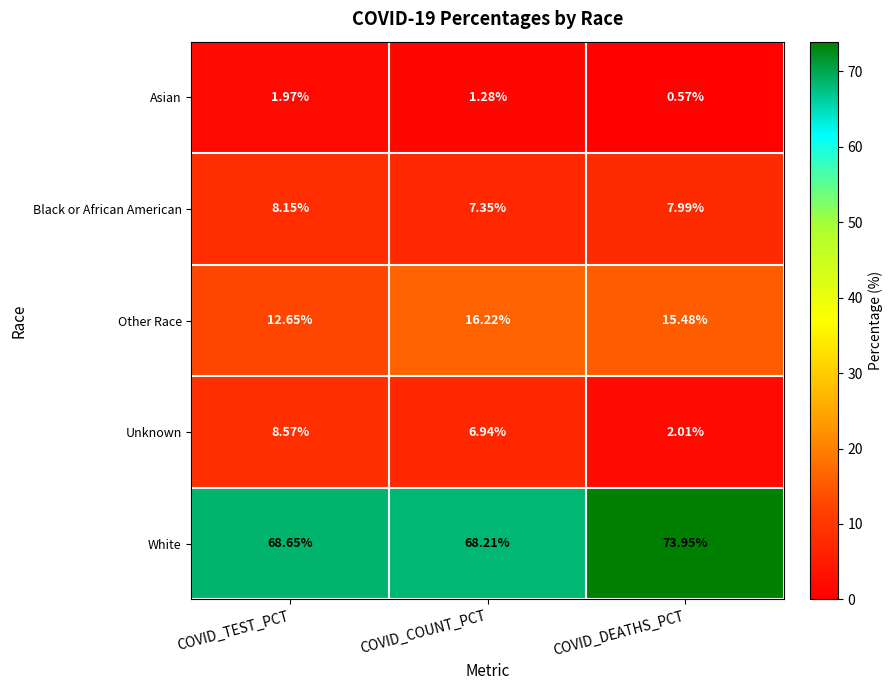

Which category has the lowest value in the White series?

COVID_COUNT_PCT